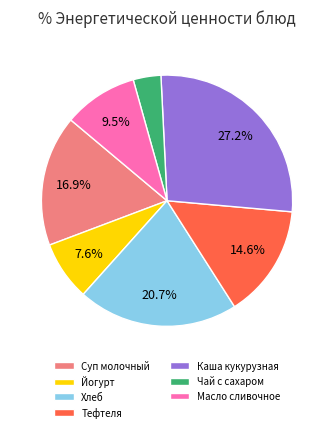

To the nearest percent, what is the average slice percentage?

14%